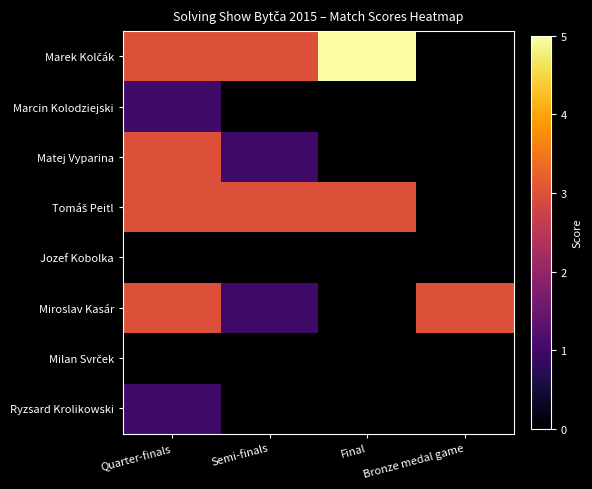

How many series are shown in this chart?

8